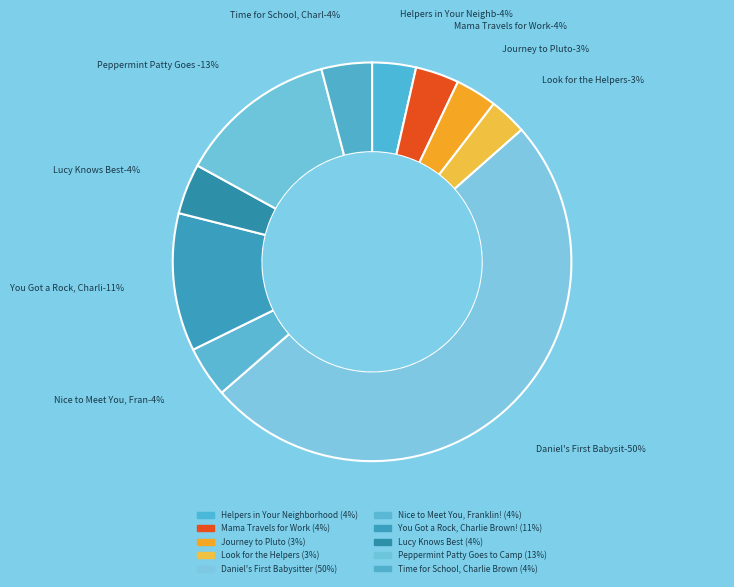

Rank the categories by value from lowest to highest.

Look for the Helpers, Journey to Pluto, Mama Travels for Work, Helpers in Your Neighborhood, Time for School, Charlie Brown, Lucy Knows Best, Nice to Meet You, Franklin!, You Got a Rock, Charlie Brown!, Peppermint Patty Goes to Camp, Daniel's First Babysitter